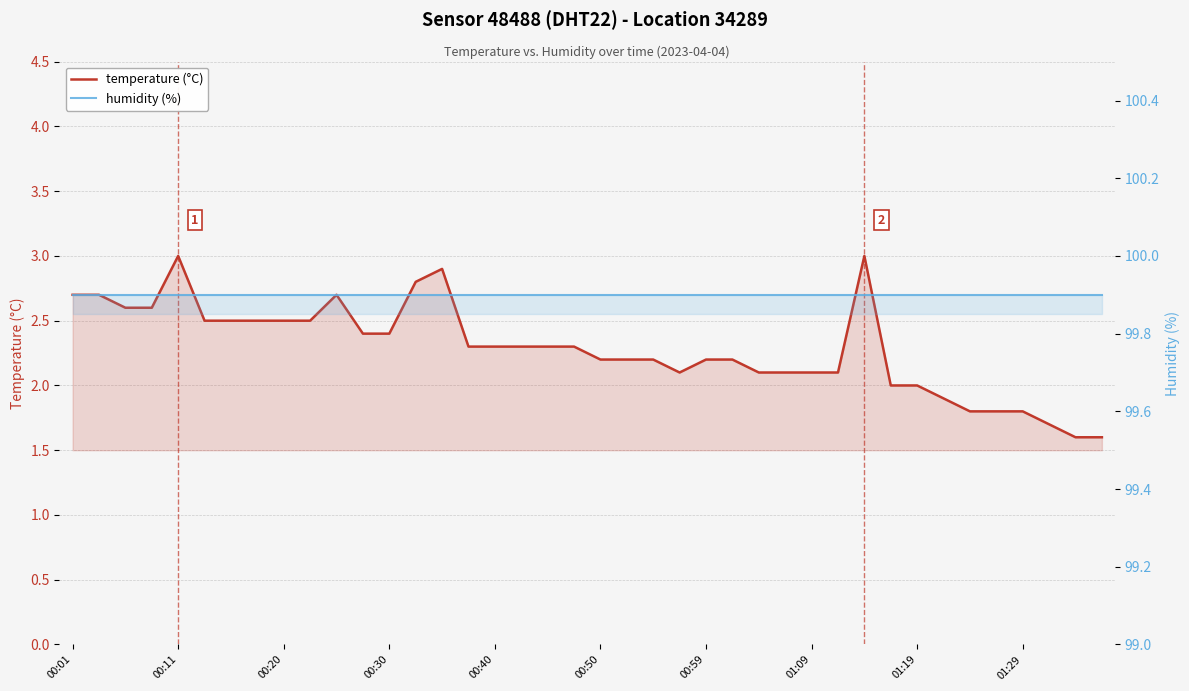

The value of temperature (°C) at 01:09 is 3.2. True or false?

False